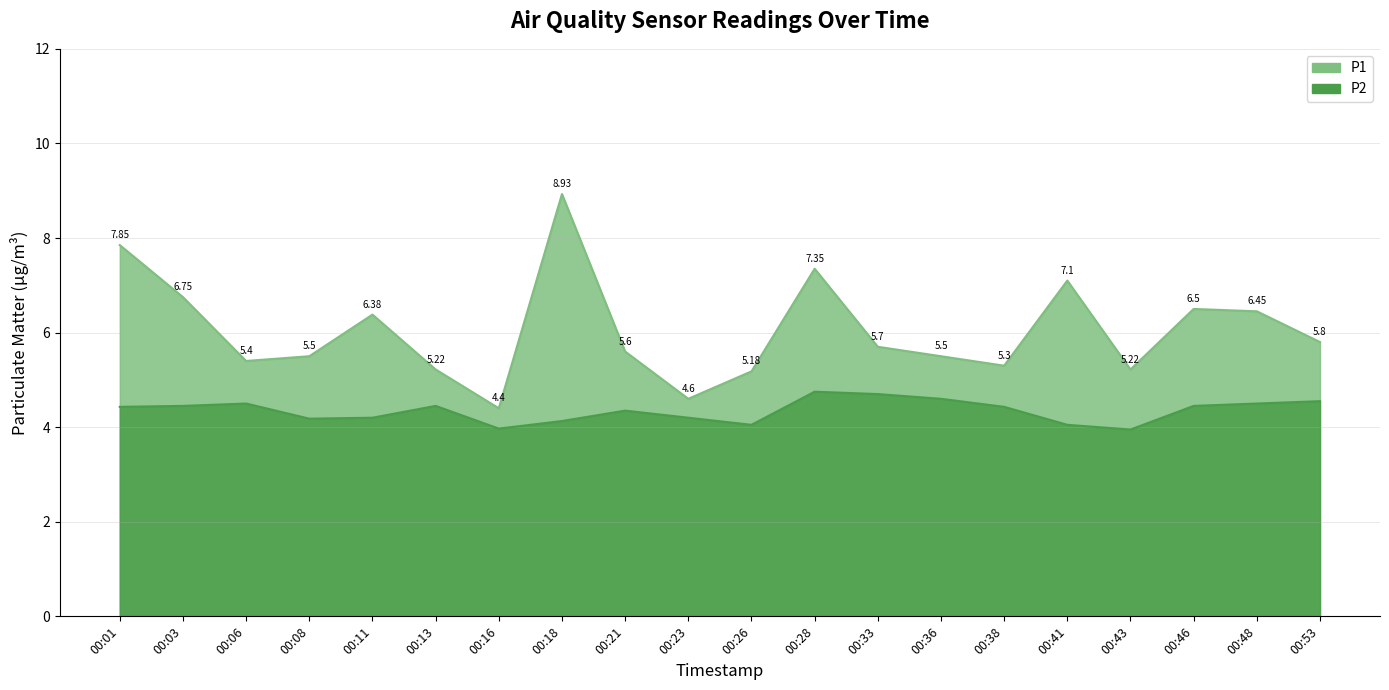

At how many categories does at least one series exceed 4?

20